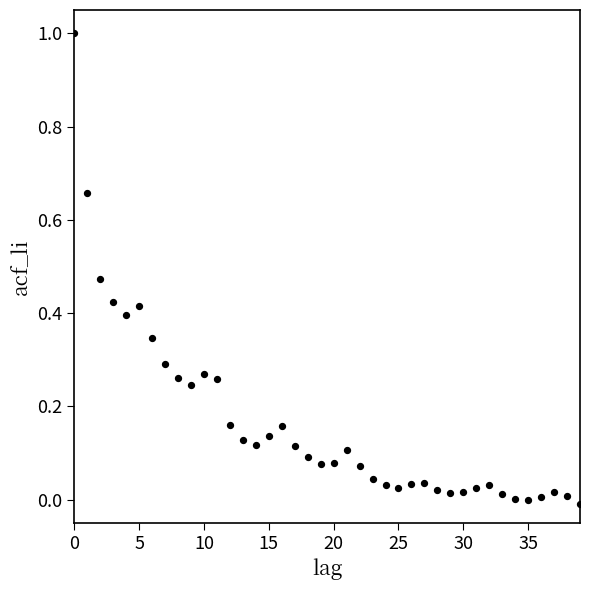

Count the number of points in this scatter plot.

40